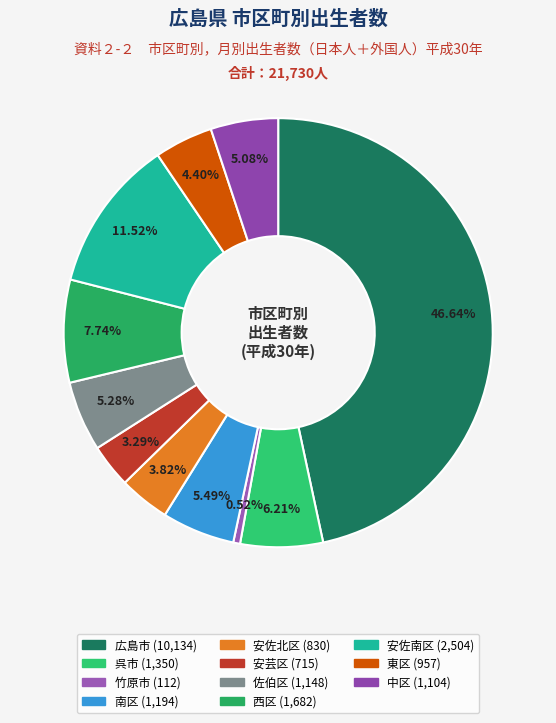

To the nearest percent, what is the combined percentage of 呉市 and 安芸区?

10%